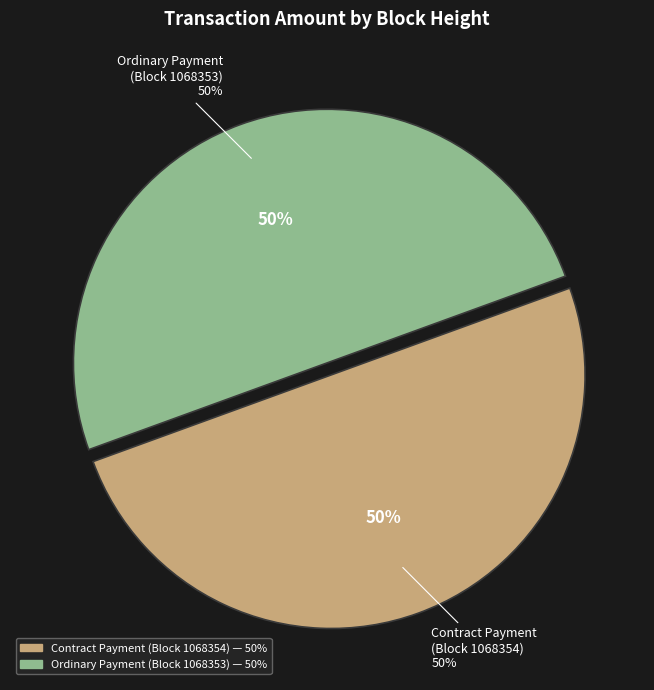

Which category has the biggest portion of the pie?

1068353